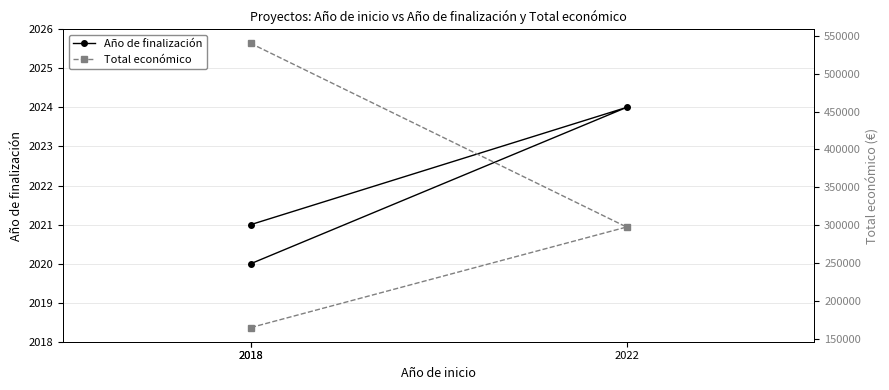

The value of Total económico at 2022 is 297409. True or false?

True